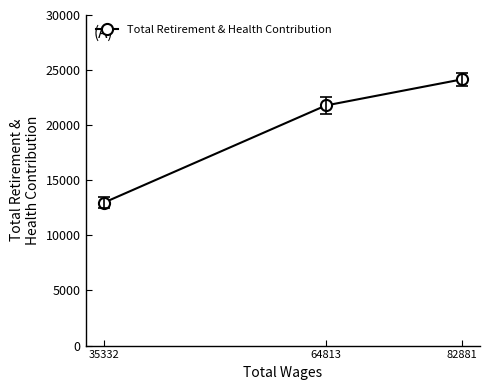

What is the value of the 1st point from the left?

12958